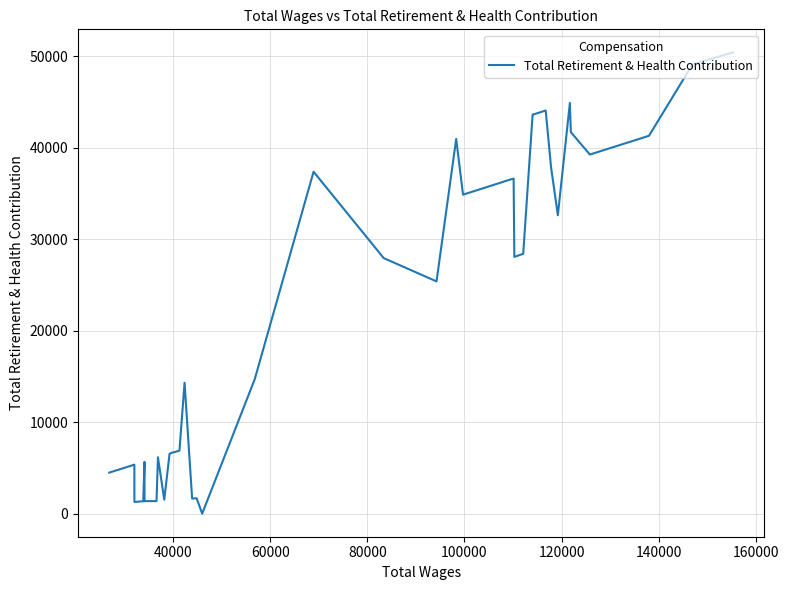

How many points are lower than both their immediate neighbors (excluding endpoints)?

10